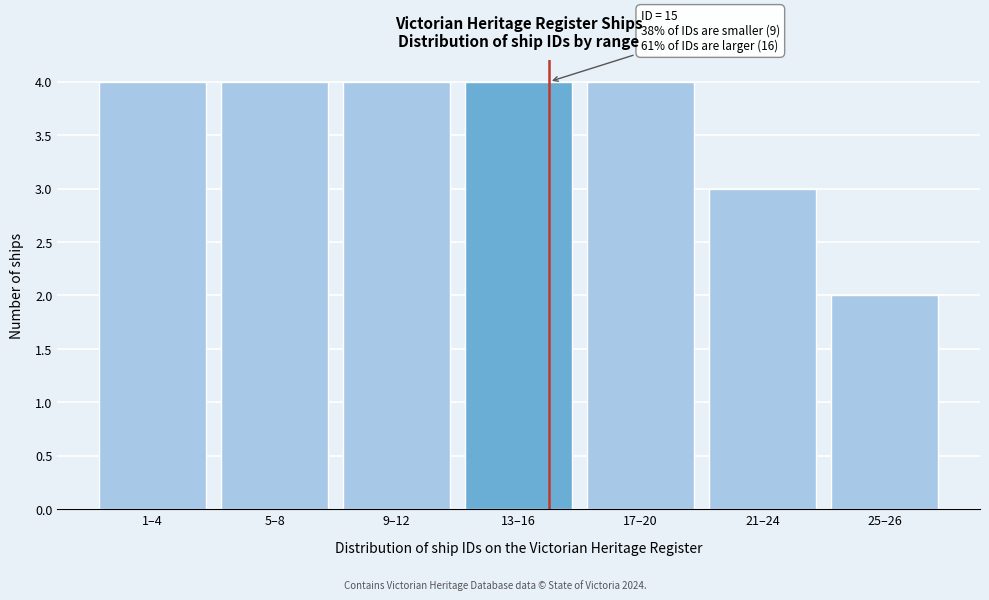

Reading left to right, transcribe all the data shown in this chart.

4	4	4	4	4	3	2